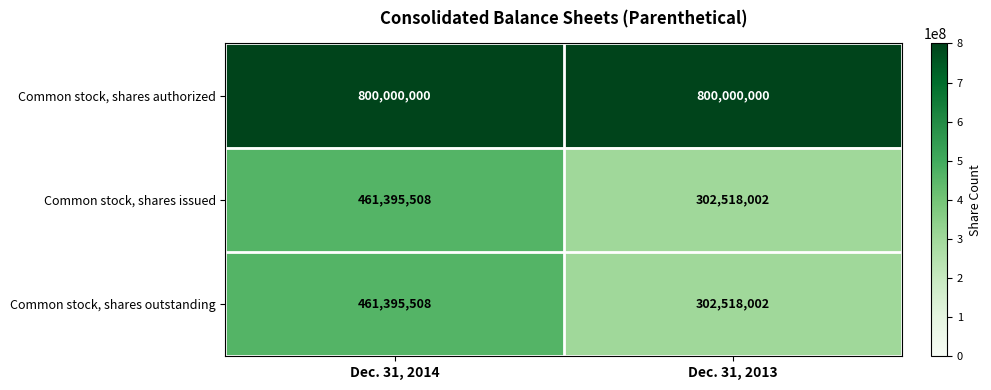

How many data points does each series have?

2